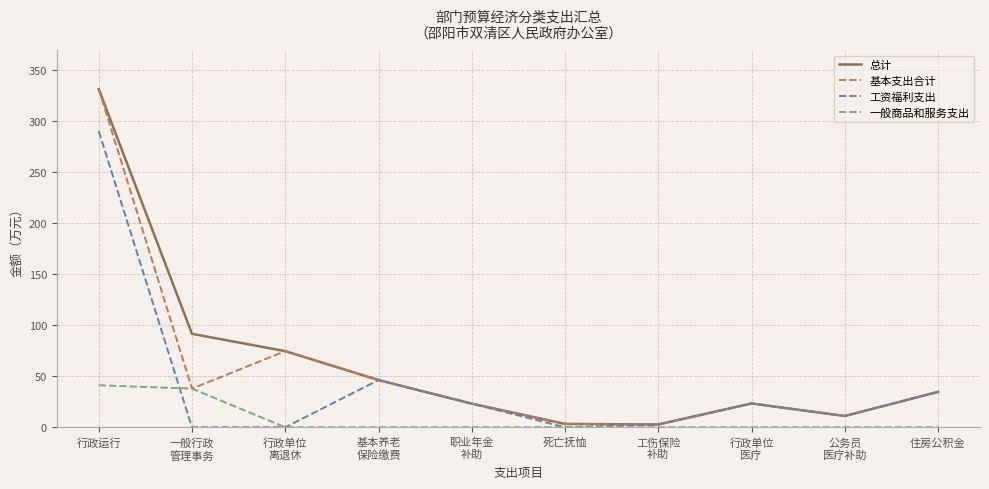

At which label does 工资福利支出 reach its peak?

行政运行